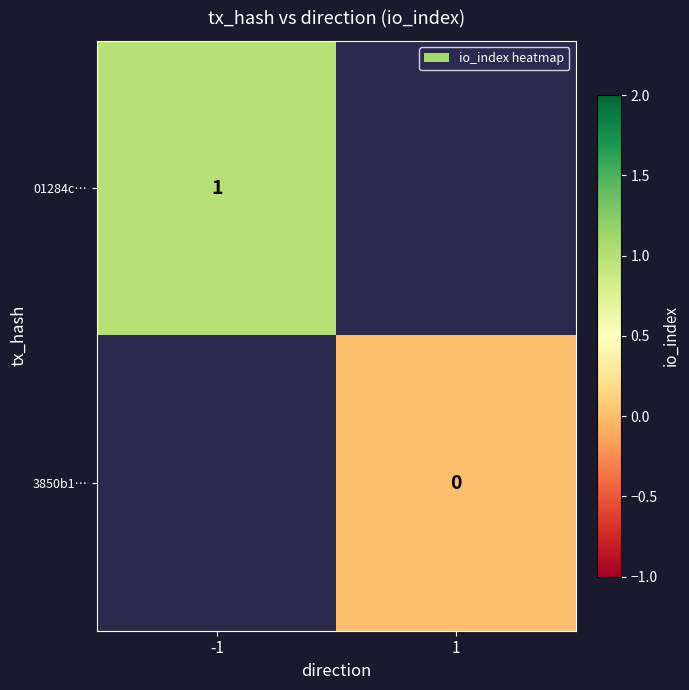

The 01284c… series shows 2 at -1. True or false?

False